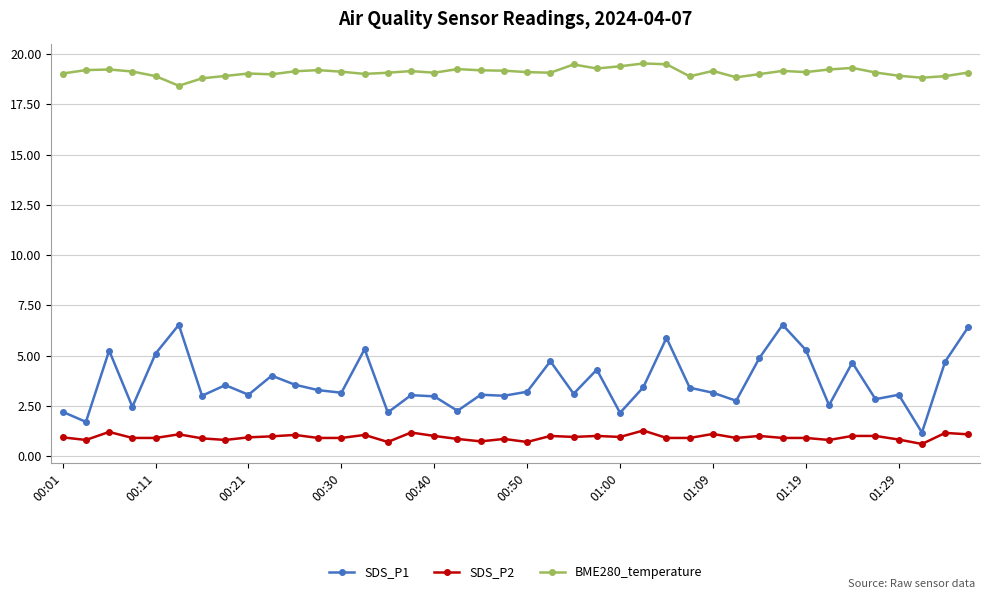

True or false: BME280_temperature has more than 2 interior local peaks.

True